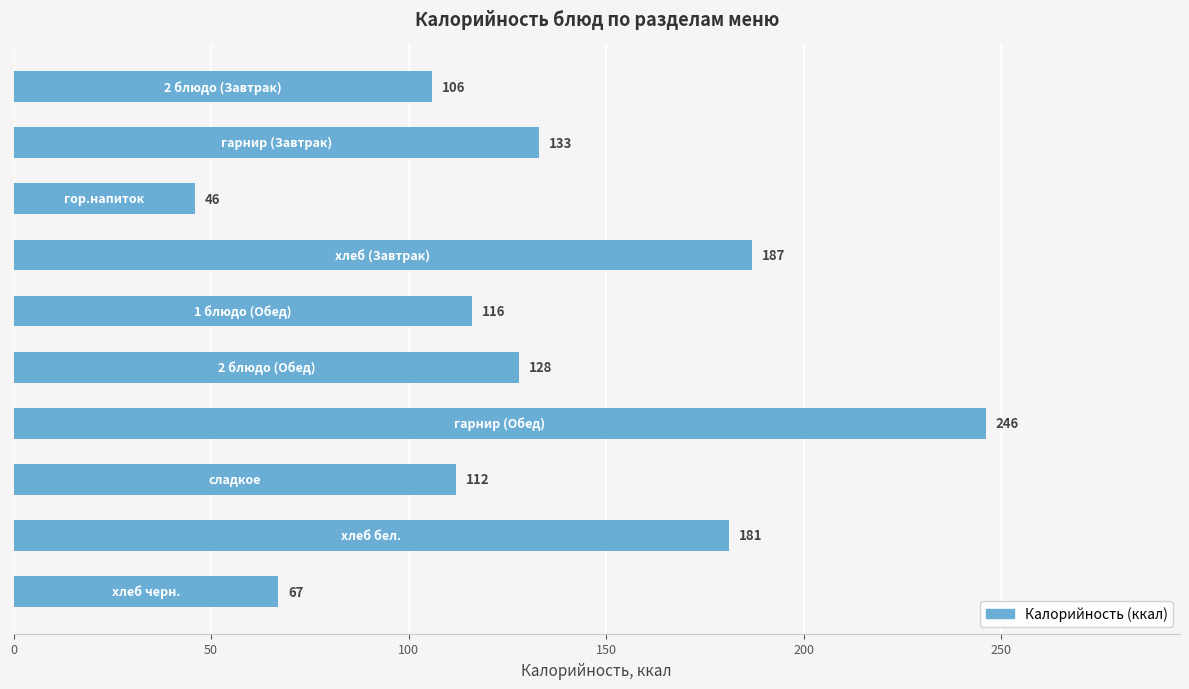

What is the maximum value shown in the chart?

246